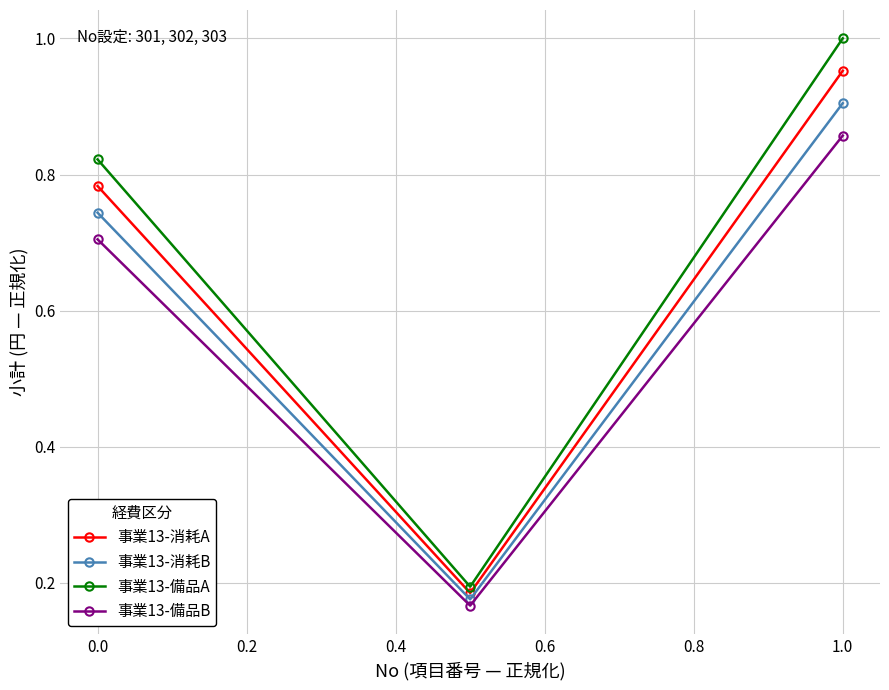

List the series in order of their overall mean, lowest first.

事業13-備品B, 事業13-消耗B, 事業13-消耗A, 事業13-備品A